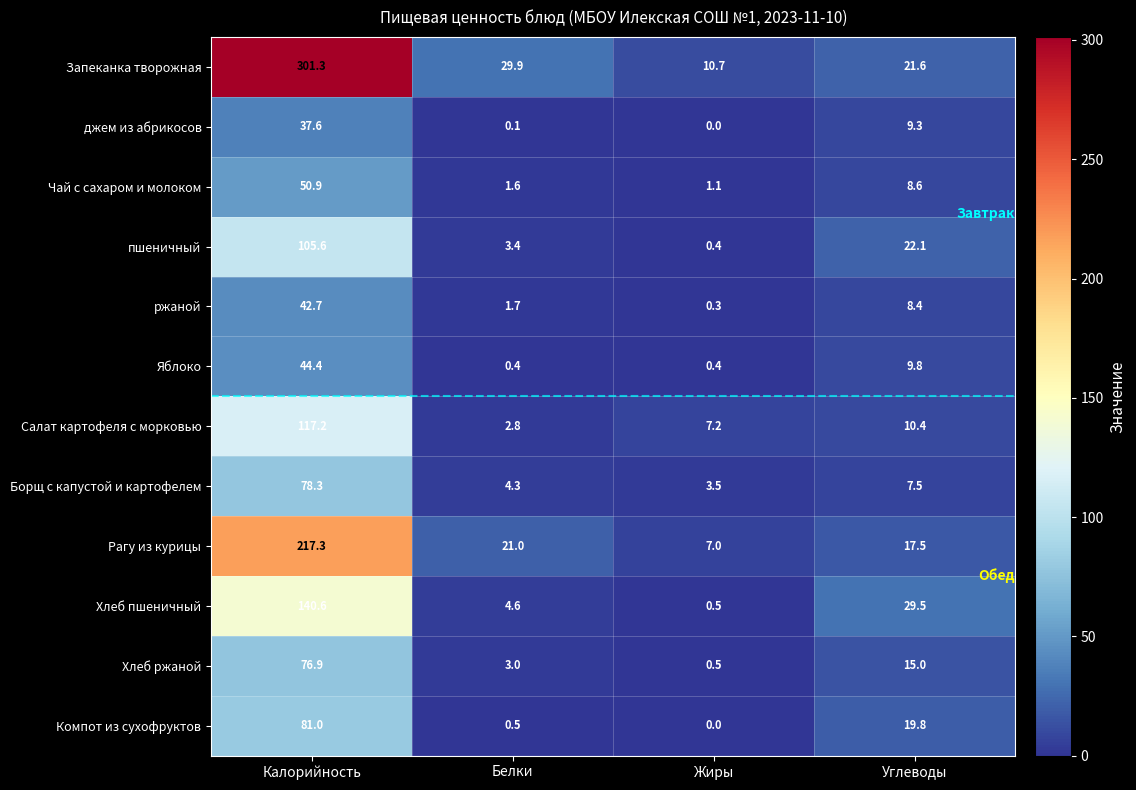

Count the number of data series in this chart.

12